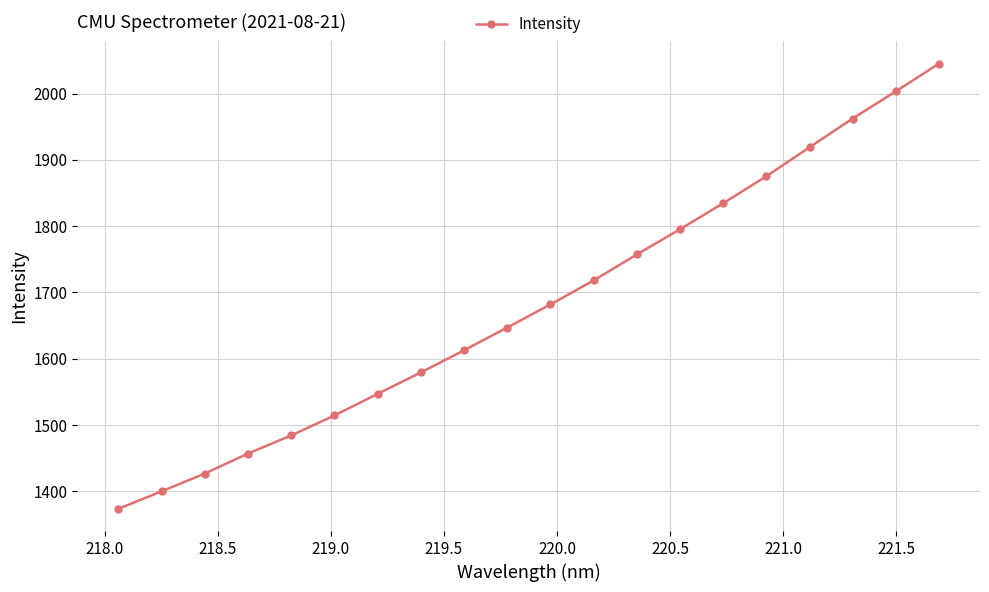

What is the value of the 13th point from the left?

1757.1